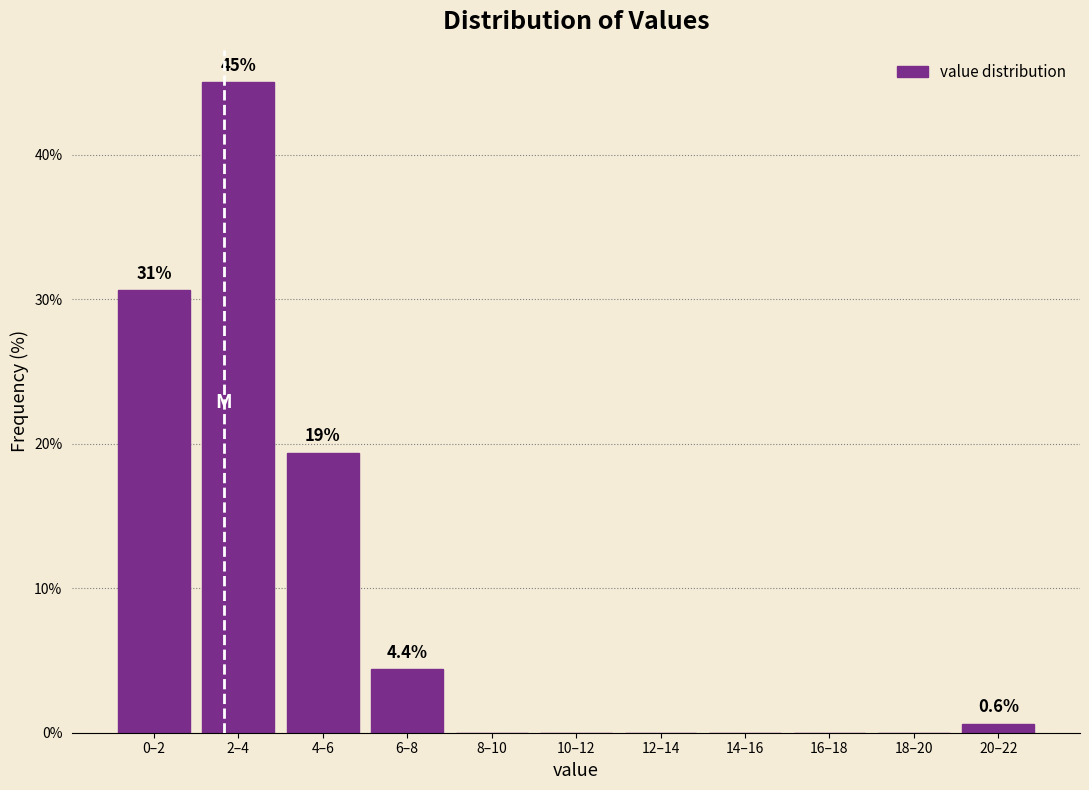

Reading right to left, what are all the values shown in this chart?

20–22=0.6	18–20=0.0	16–18=0.0	14–16=0.0	12–14=0.0	10–12=0.0	8–10=0.0	6–8=4.4	4–6=19.4	2–4=45.0	0–2=30.6